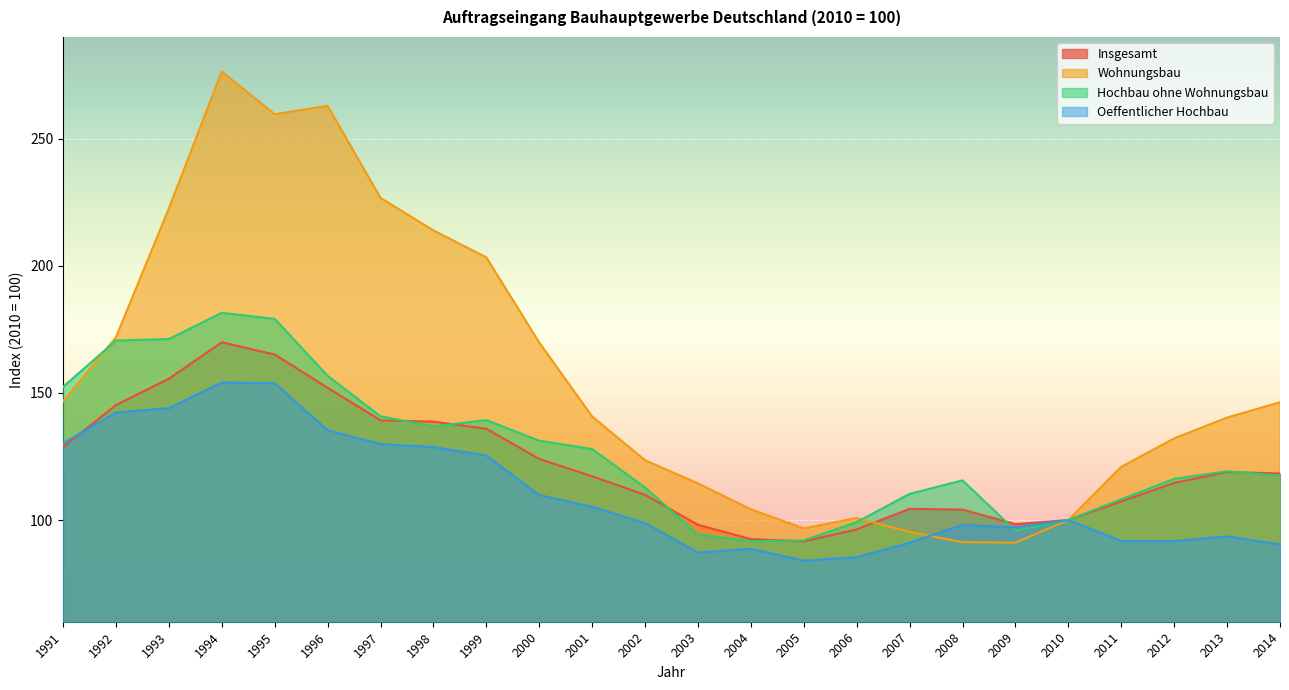

The Hochbau ohne Wohnungsbau series shows 100.0 at 2010. True or false?

True